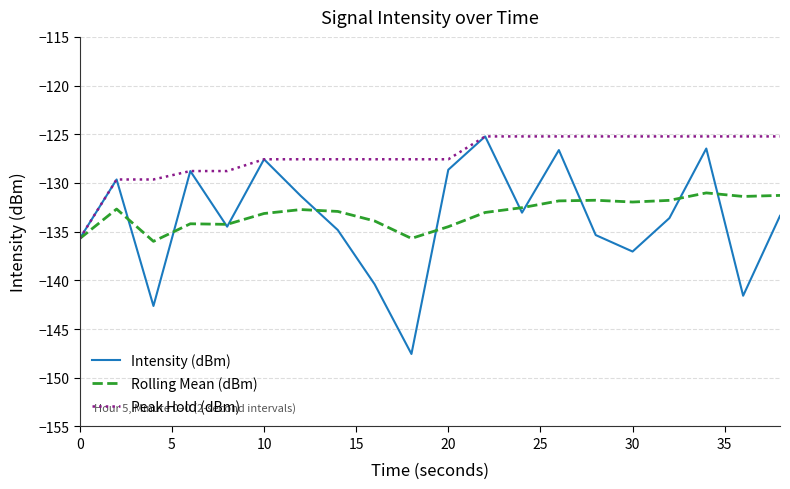

At how many categories does at least one series exceed -128?

15